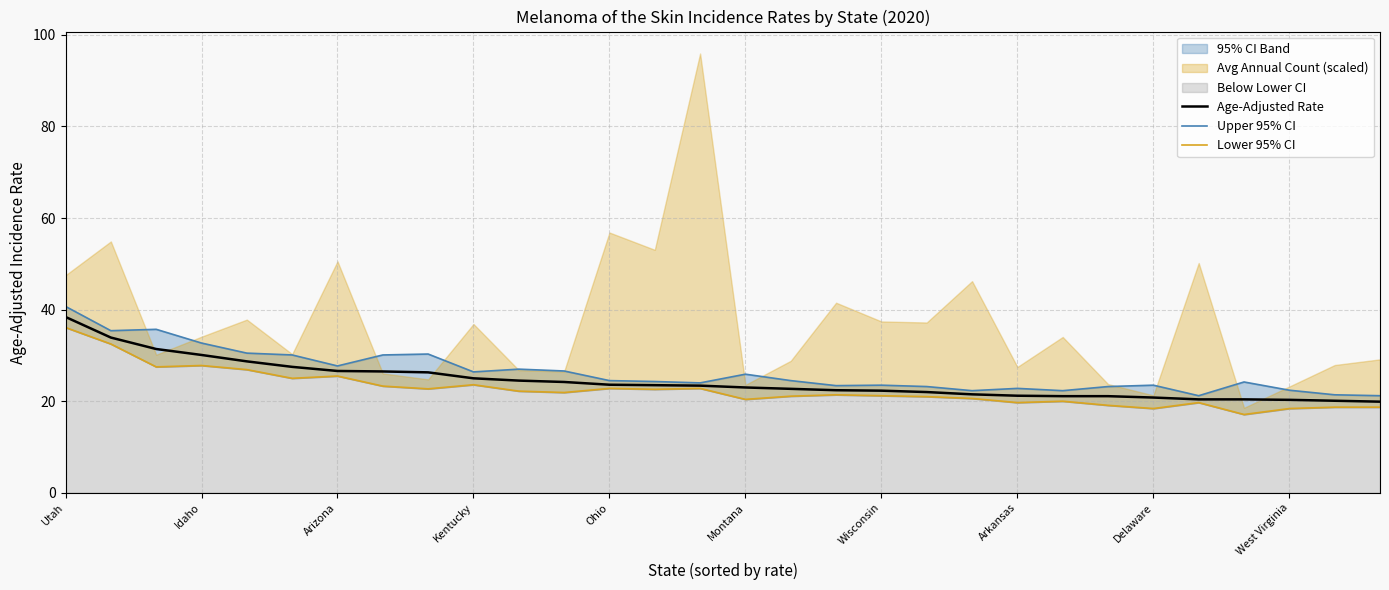

Is it true that Upper 95% CI equals 21.2 at 25?

True